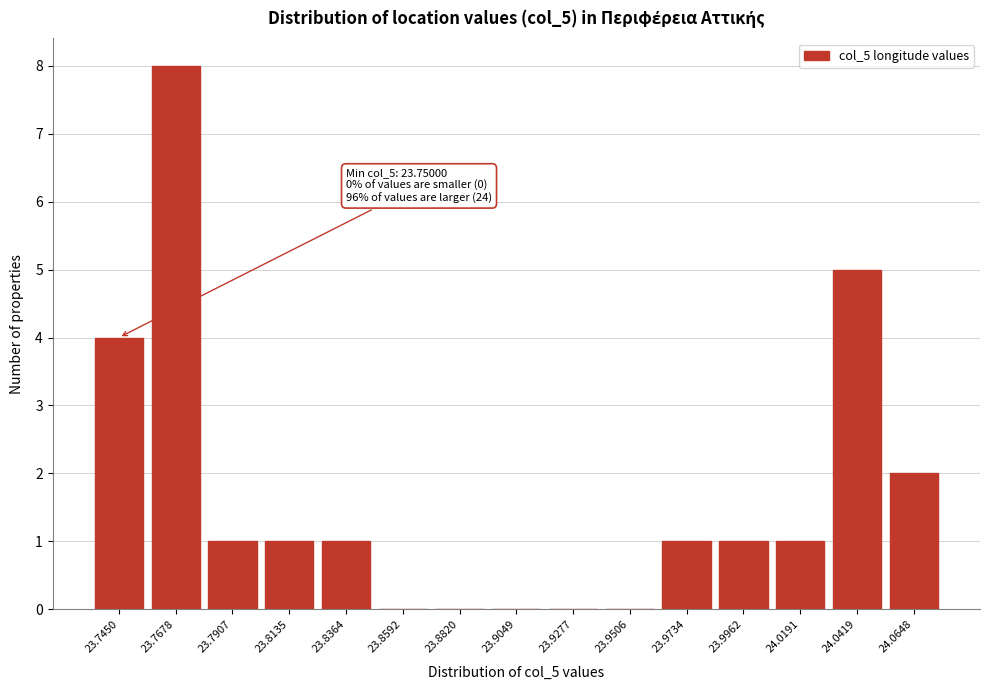

Reading right to left, list all the values displayed in this chart.

24.0648=2	24.0419=5	24.0191=1	23.9962=1	23.9734=1	23.9506=0	23.9277=0	23.9049=0	23.8820=0	23.8592=0	23.8364=1	23.8135=1	23.7907=1	23.7678=8	23.7450=4